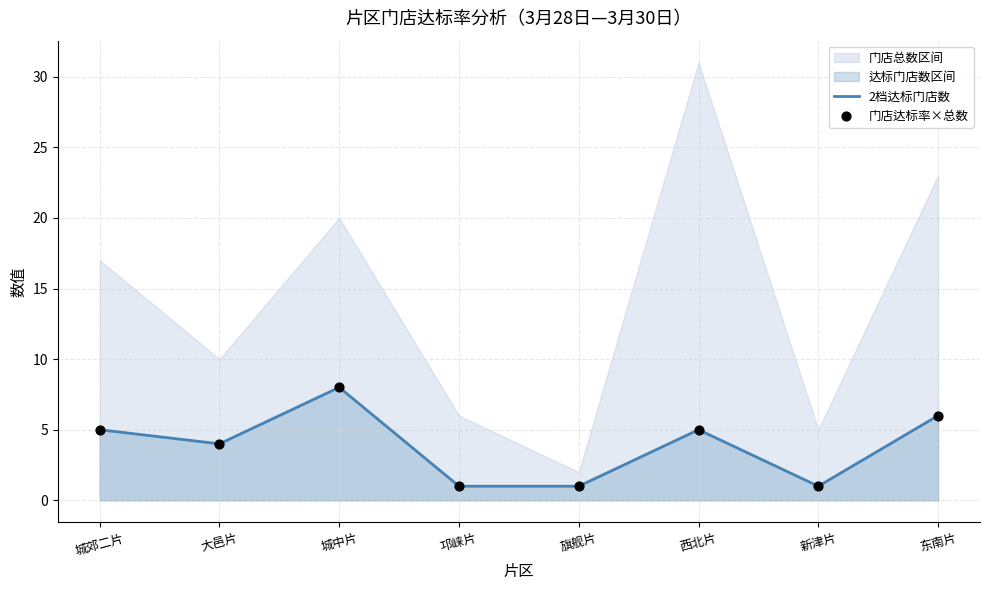

At which category is the sum across all series the highest?

城中片